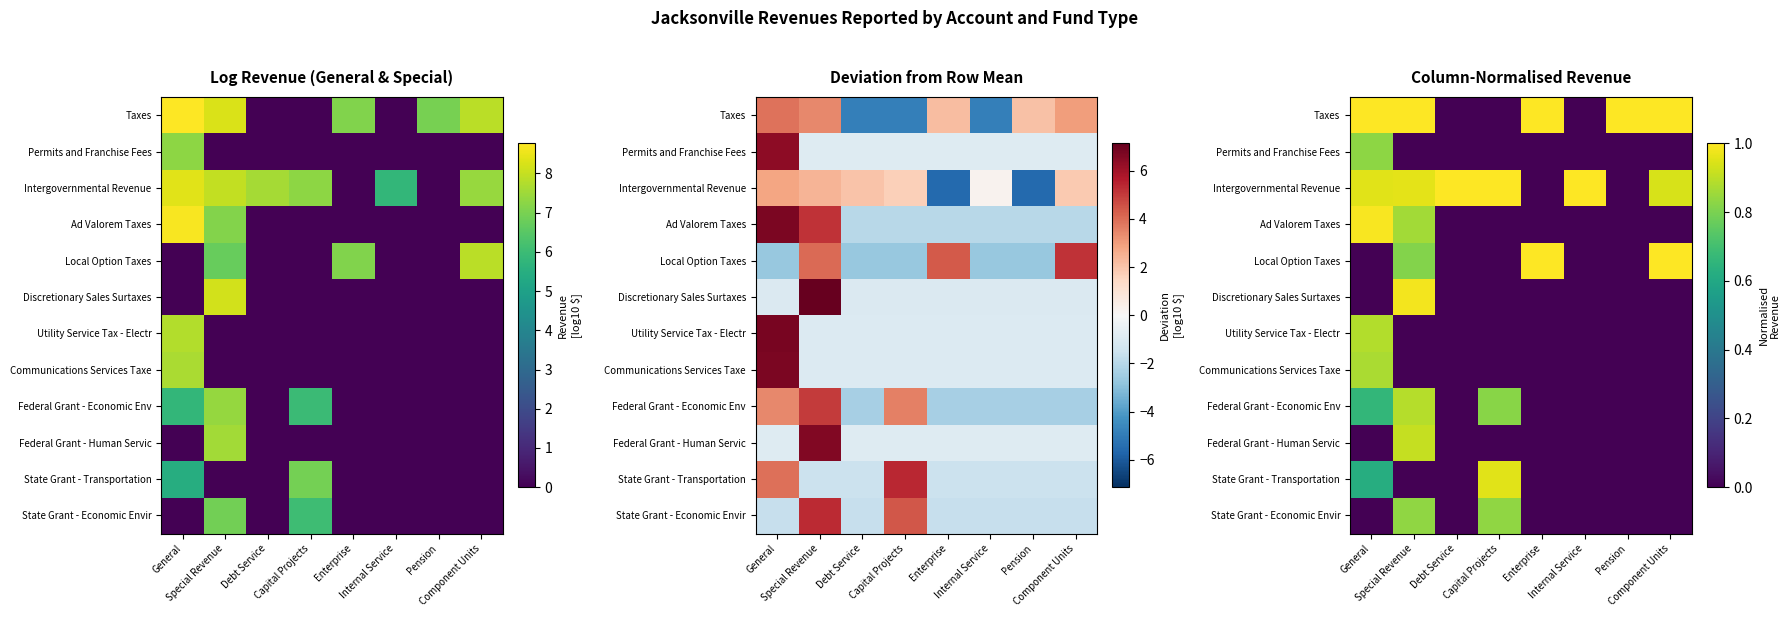

How many data points in Federal Grant - Economic Env are above 0?

3